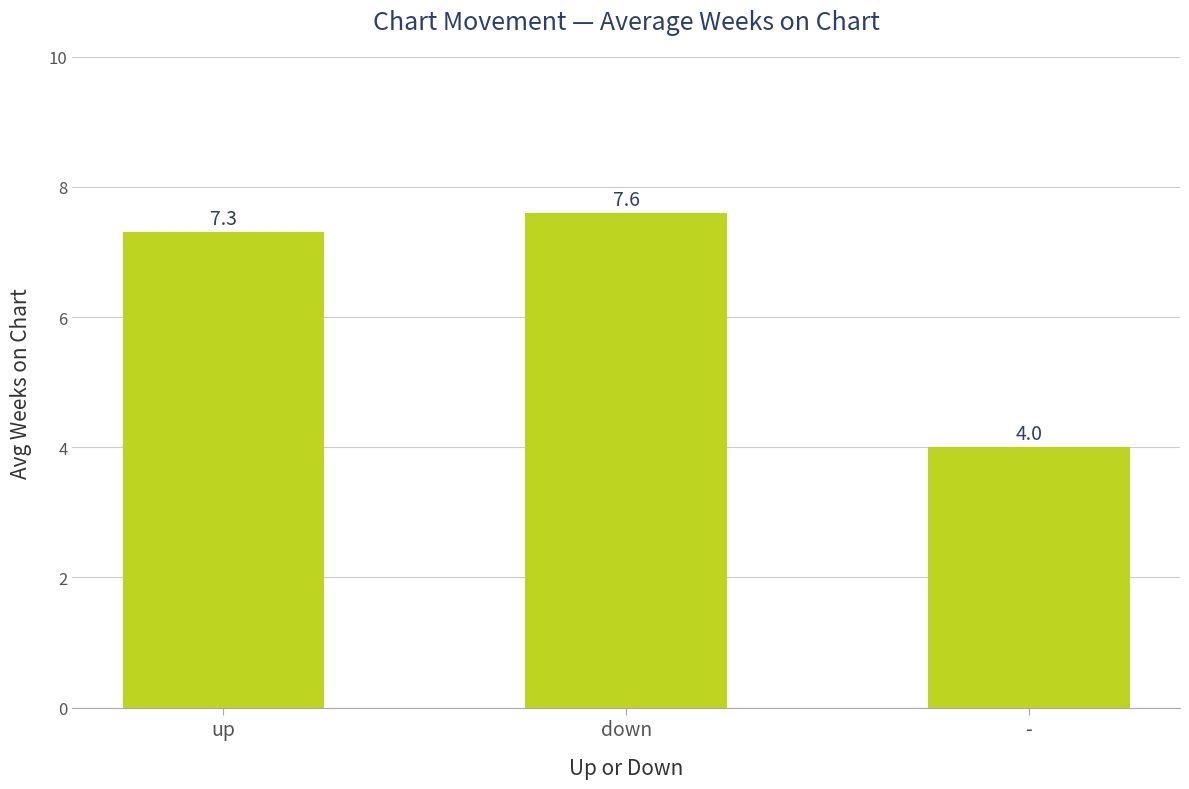

True or false: the data shows 7.6 at down.

True